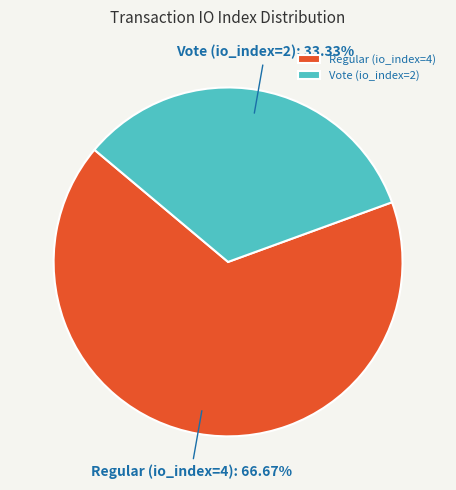

What percentage is the Vote (io_index=2) slice, to the nearest percent?

33%